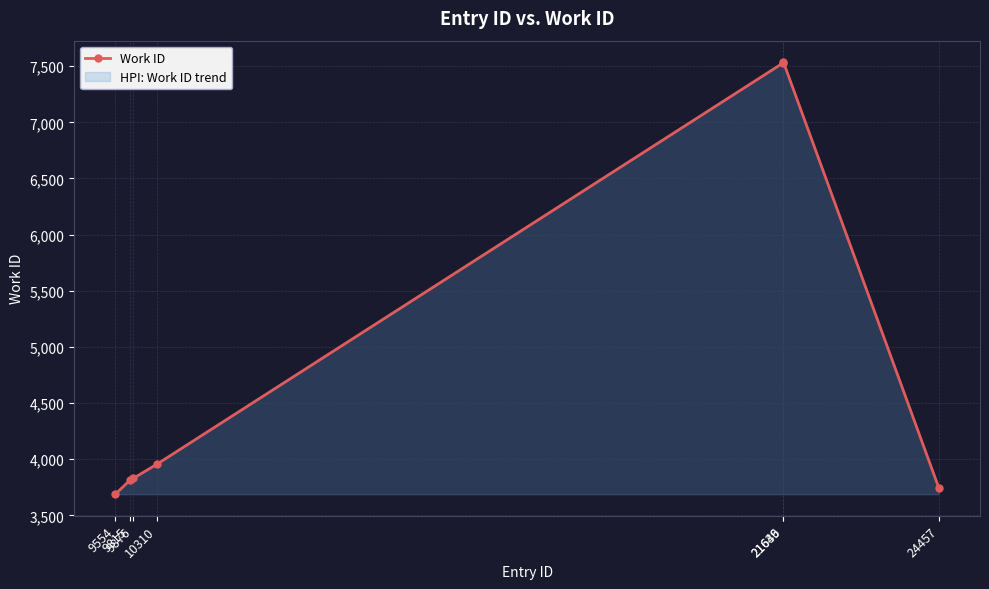

What is the difference between the maximum and minimum values?

3846